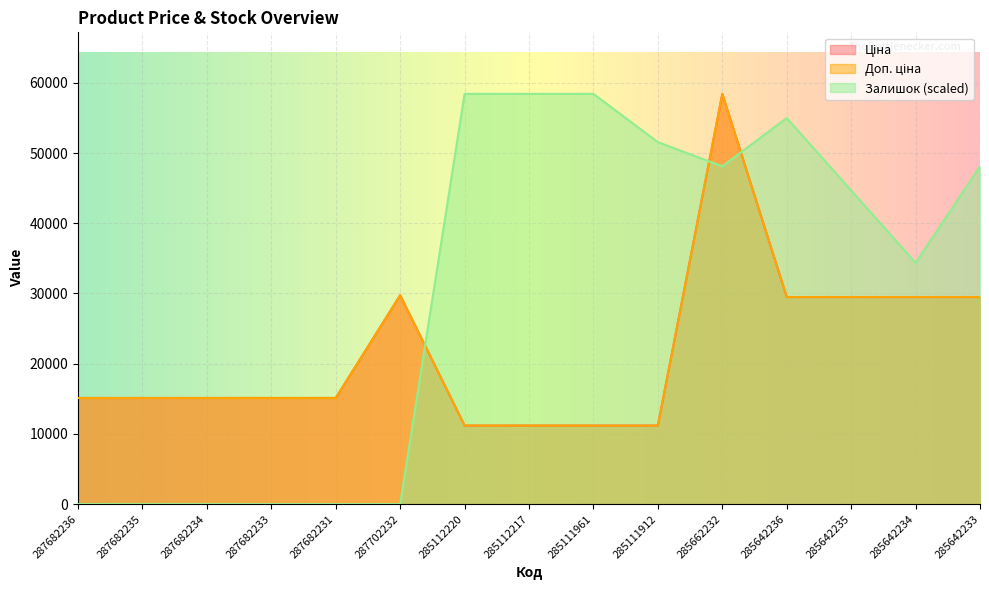

Between 285112217 and 287682231, which is larger?

287682231